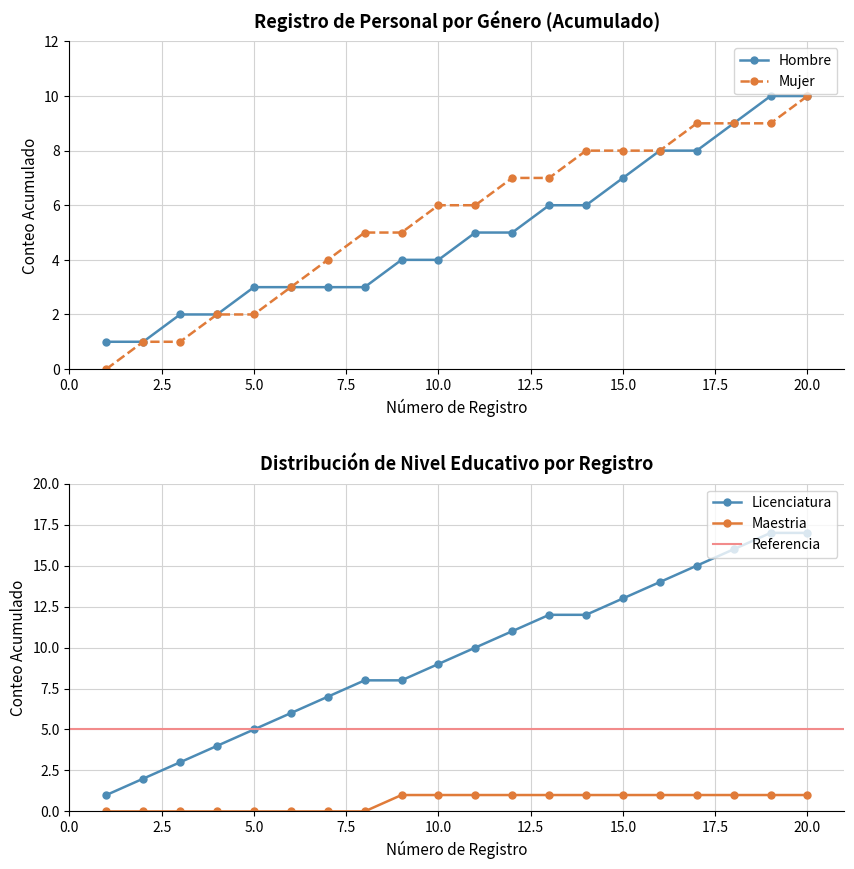

True or false: Licenciatura and Maestria cross at least once.

False